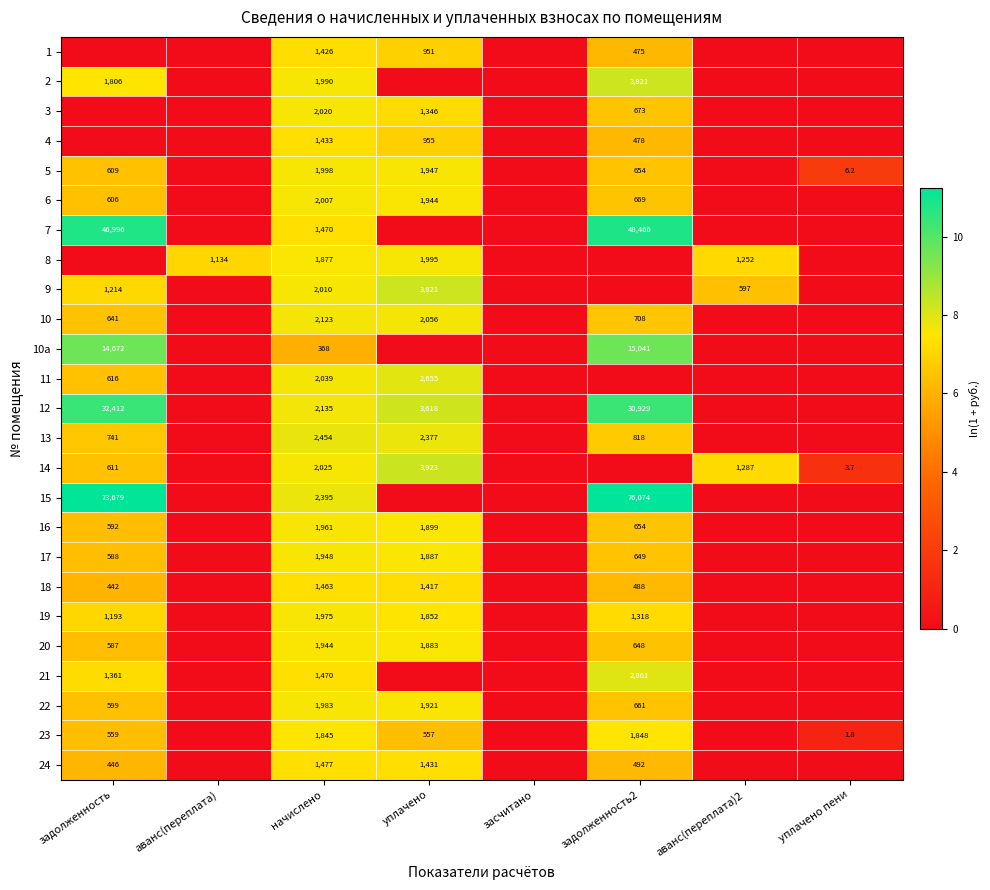

At which category is the sum across all series the highest?

начислено